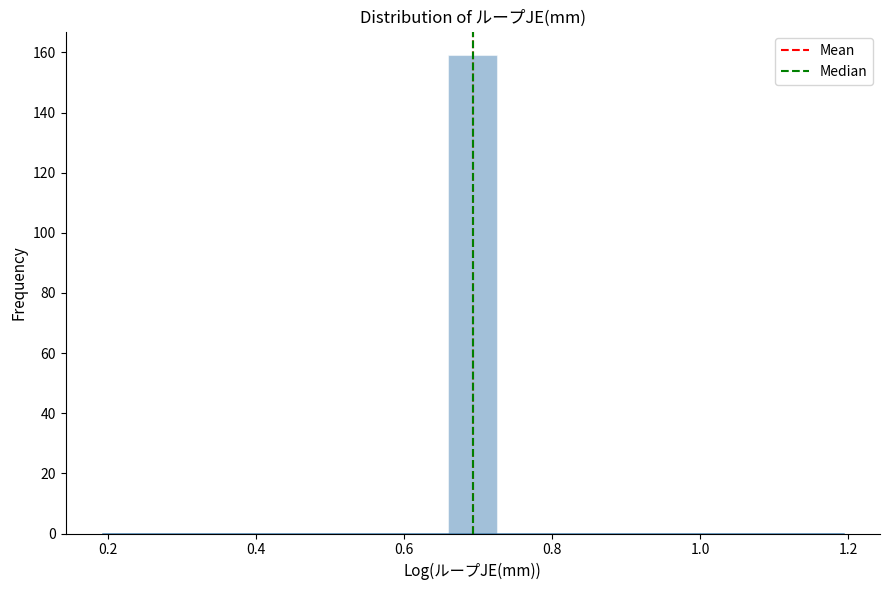

Read against the x-axis, roughly where is the centre of the tallest bar?

0.70